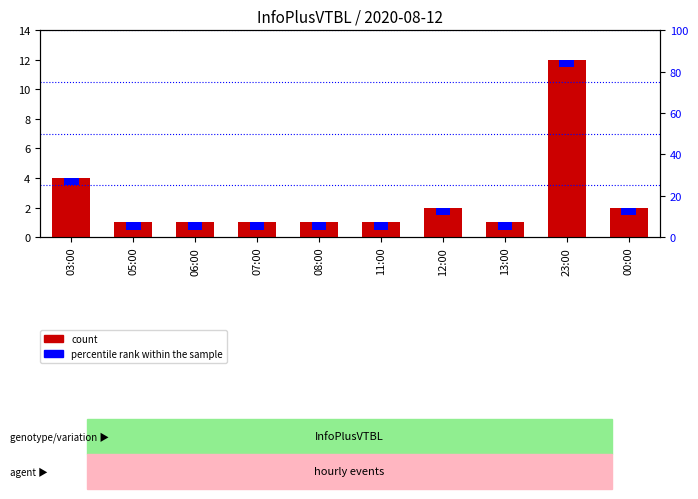

Between 03:00 and 07:00, which is larger?

03:00